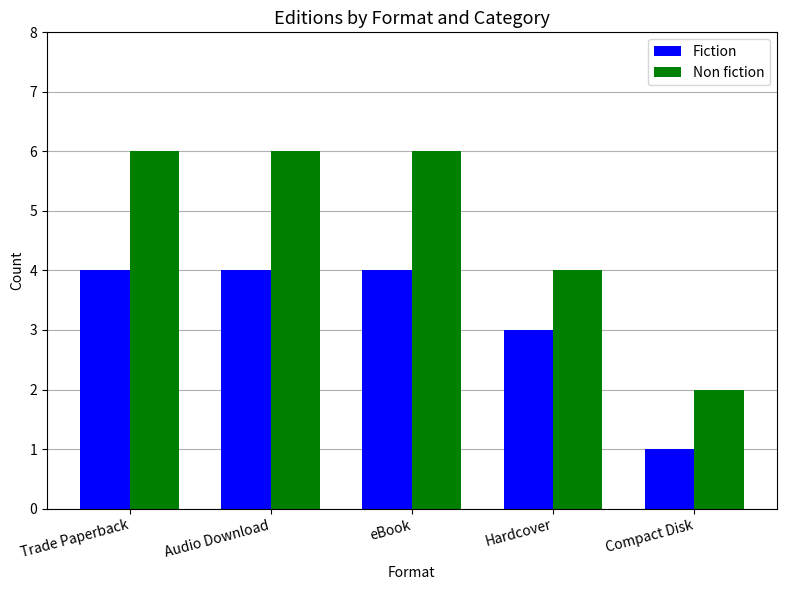

What is the highest value of the Fiction series?

4